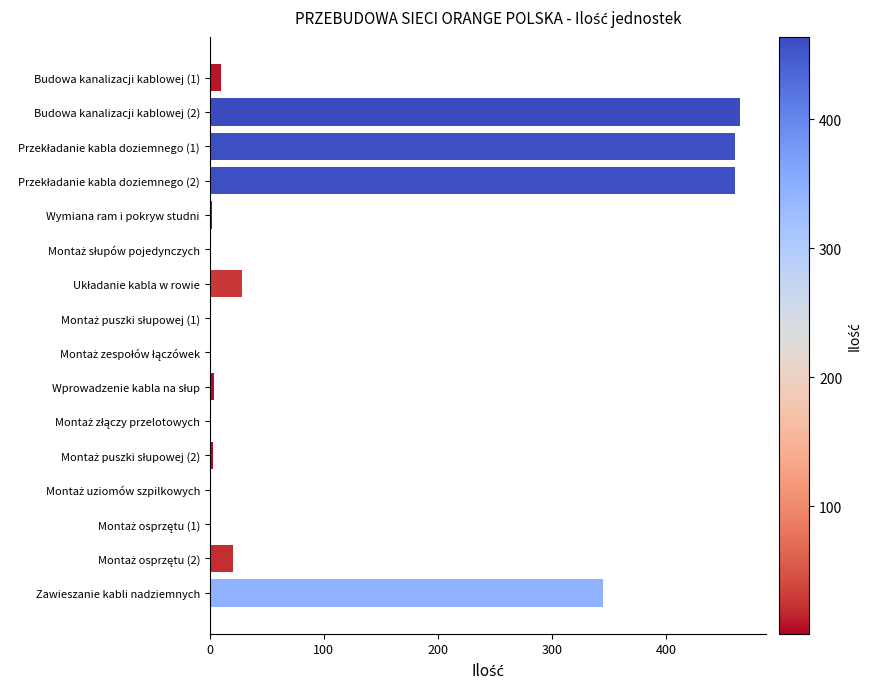

How many data points does each series have?

16